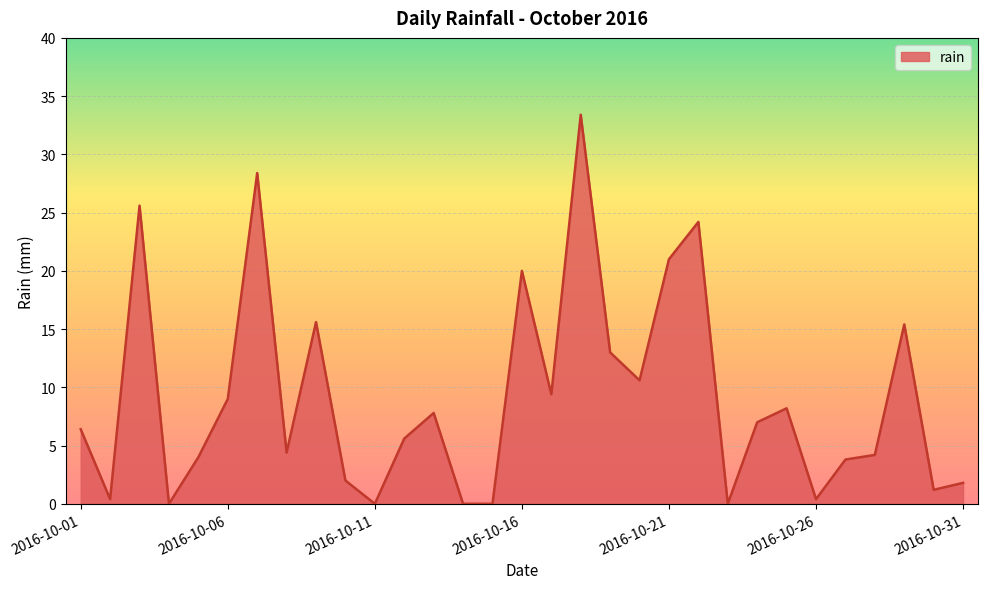

What is the maximum value shown in the chart?

33.4